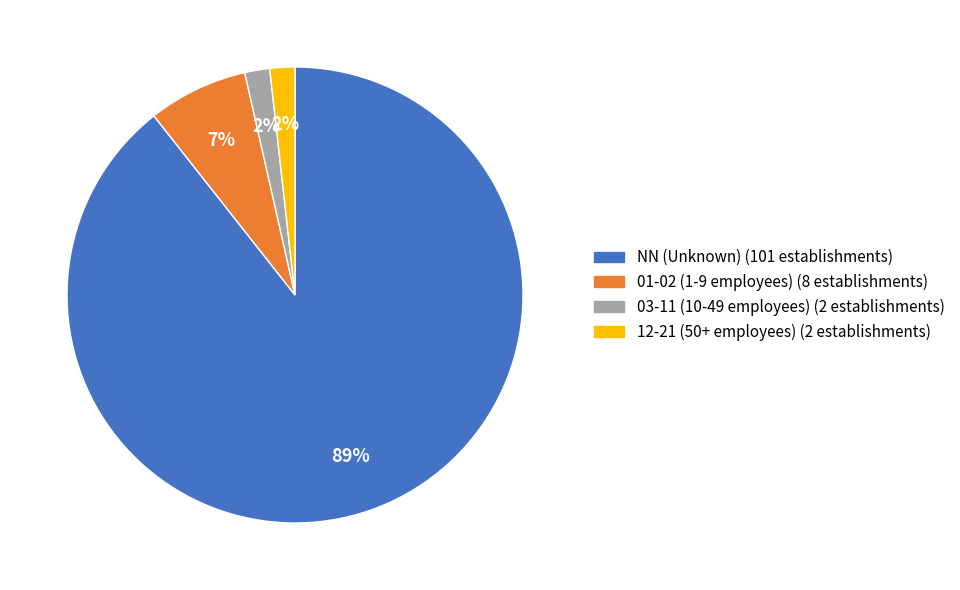

To the nearest percent, what is the average slice percentage?

25%